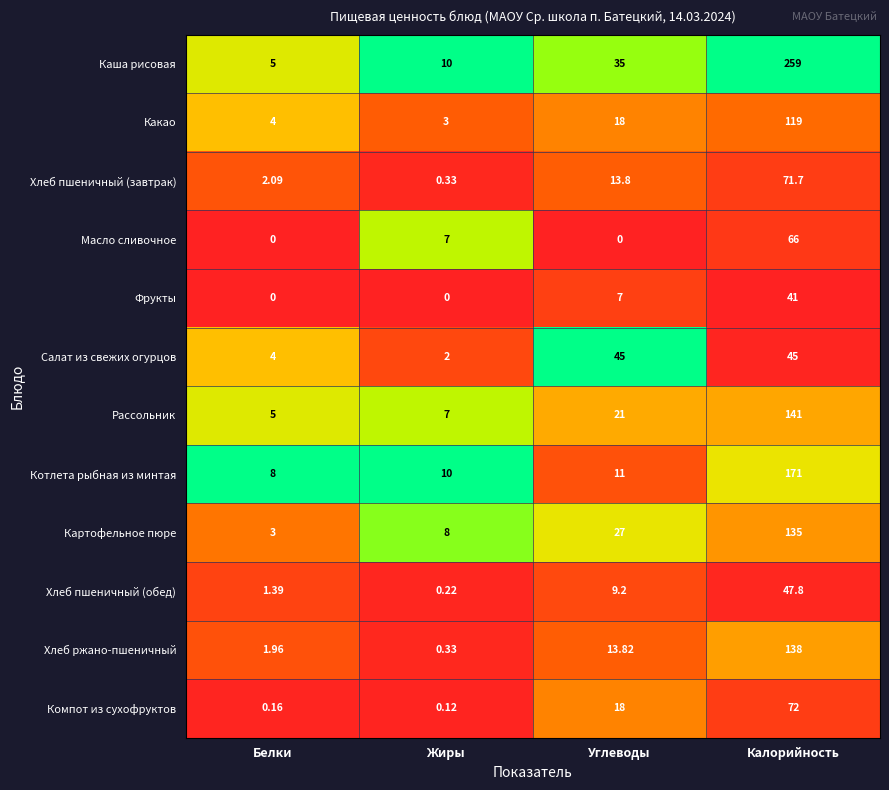

Which series has the largest range (max minus min)?

Каша рисовая